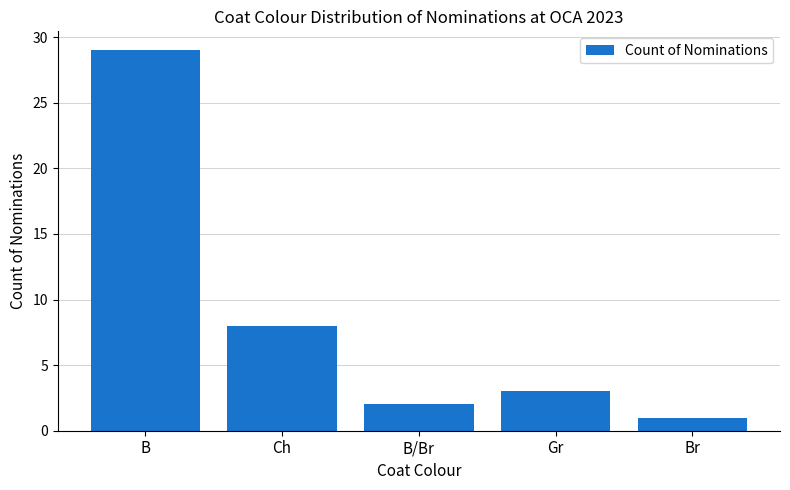

What is the label of the 1st bar from the right?

Br